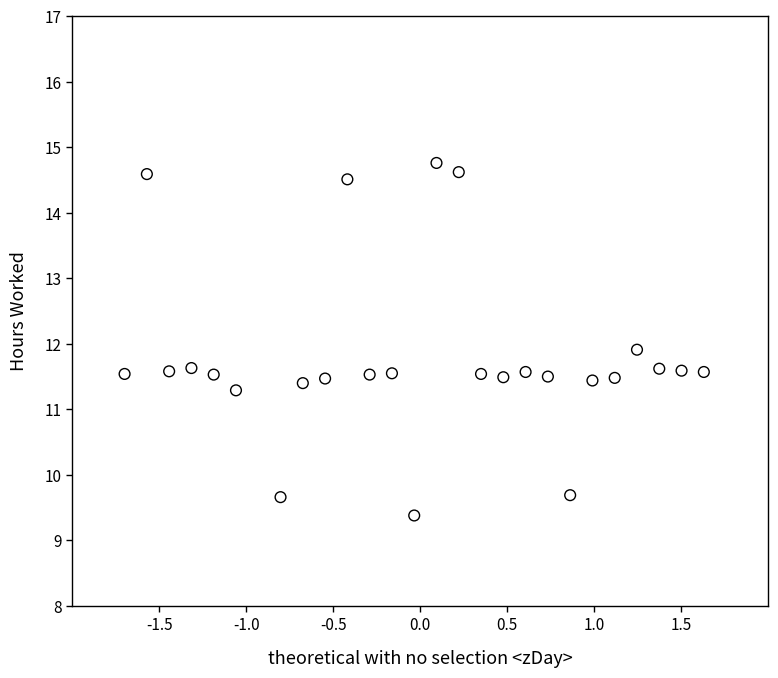

What is the range of X values (max minus min)?

3.3